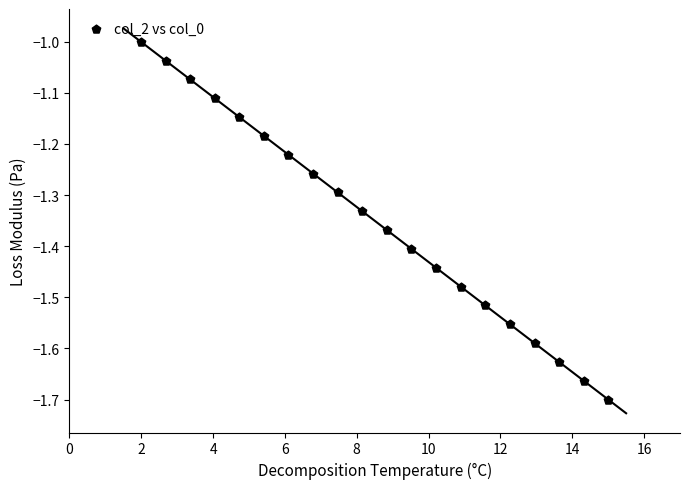

What is the range of Y values (max minus min)?

0.7